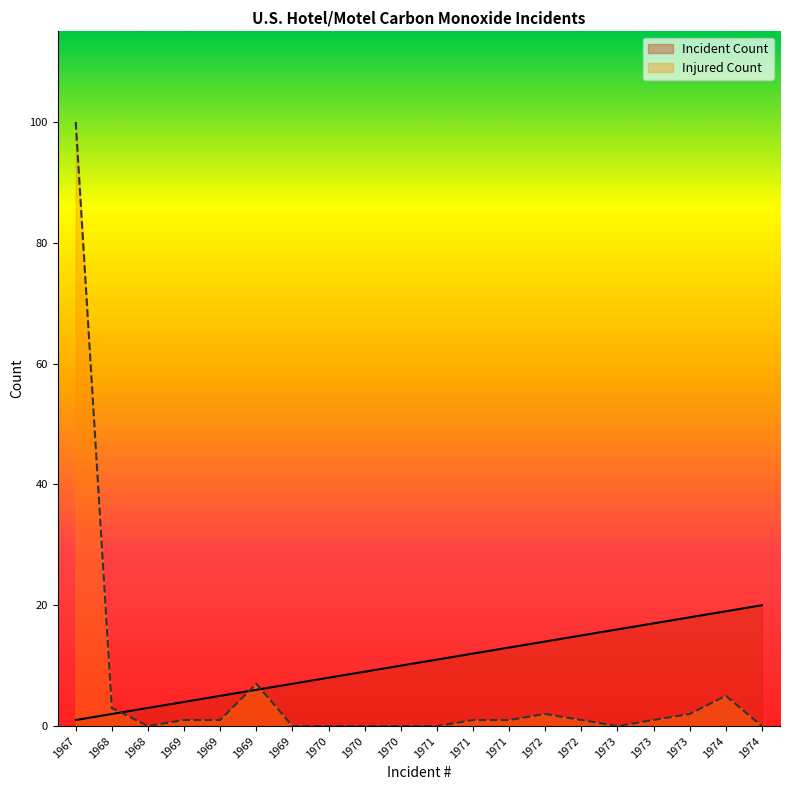

Reading right to left, list all the values displayed in this chart.

Incident Count: 1974=20	1974=19	1973=18	1973=17	1973=16	1972=15	1972=14	1971=13	1971=12	1971=11	1970=10	1970=9	1970=8	1969=7	1969=6	1969=5	1969=4	1968=3	1968=2	1967=1
Injured Count: 1974=0	1974=5	1973=2	1973=1	1973=0	1972=1	1972=2	1971=1	1971=1	1971=0	1970=0	1970=0	1970=0	1969=0	1969=7	1969=1	1969=1	1968=0	1968=3	1967=100